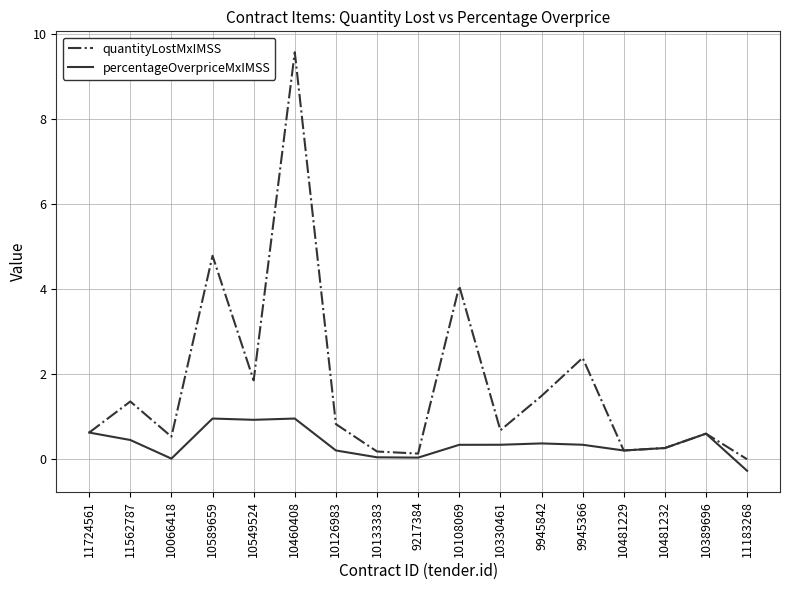

In quantityLostMxIMSS, how many points are lower than both neighbors (excluding endpoints)?

5